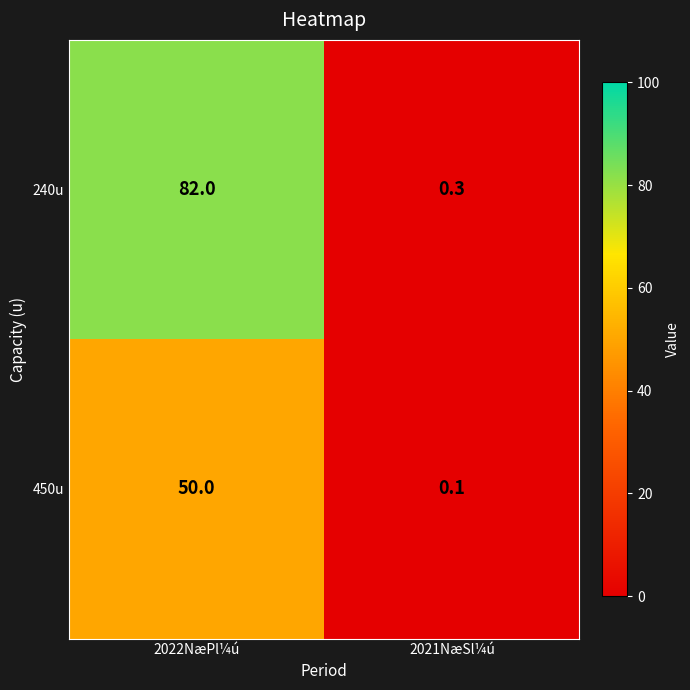

Is it true that 450u equals 50.0 at 2022NæPl¼ú?

True